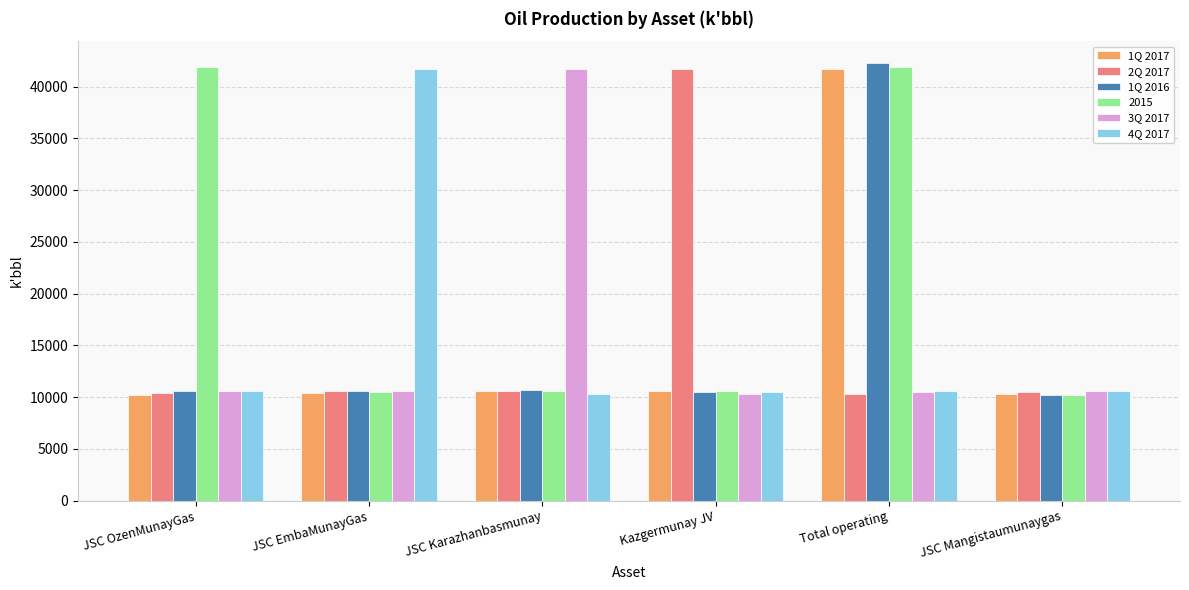

Which series has the largest total across all categories?

2015